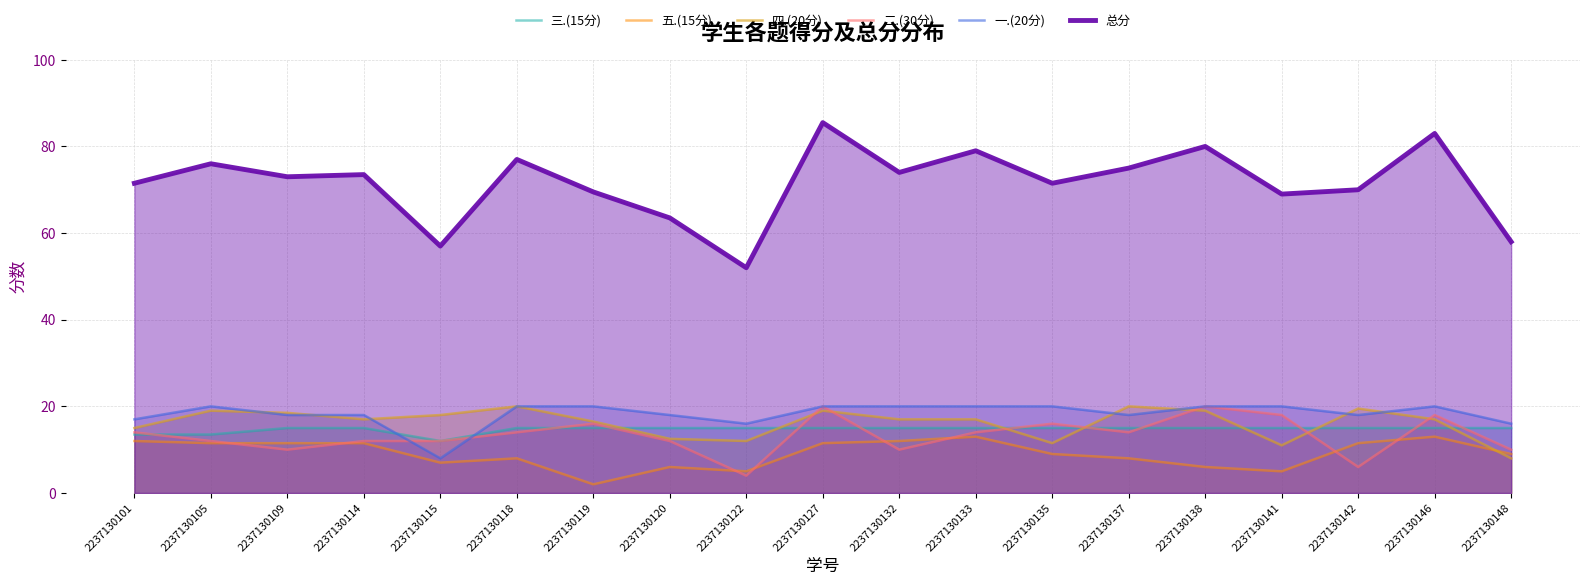

Which series has the widest spread of values?

总分